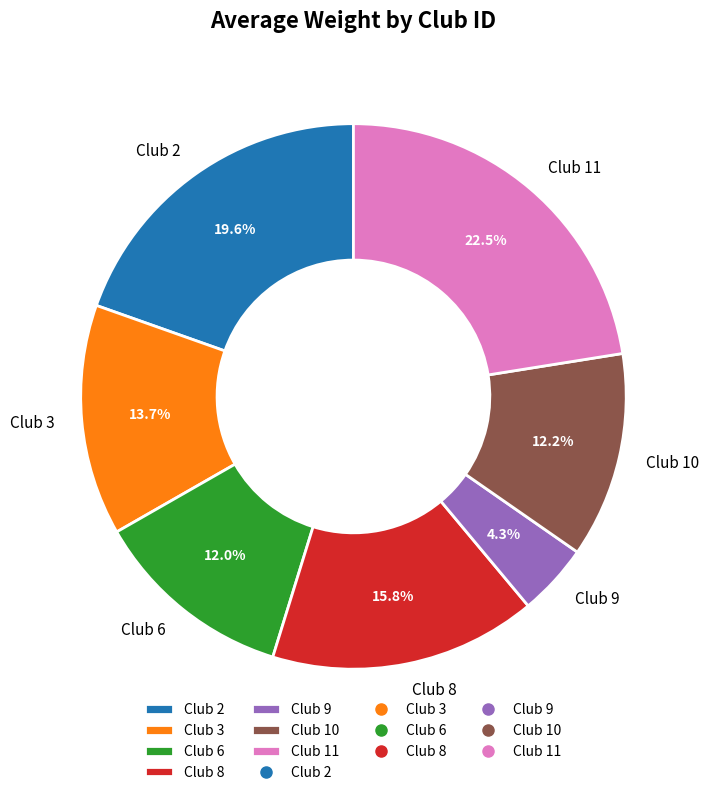

To the nearest percent, what is the difference between the largest and smallest slice percentages?

18%